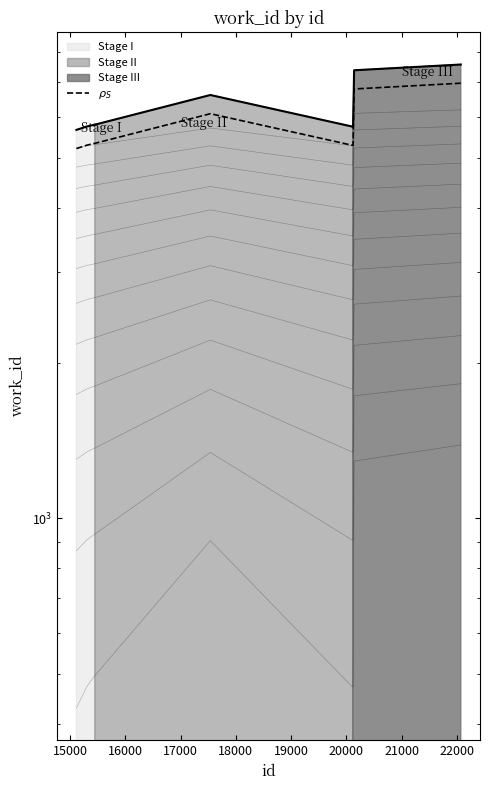

True or false: the data shows 7409.9 at 16000.

False